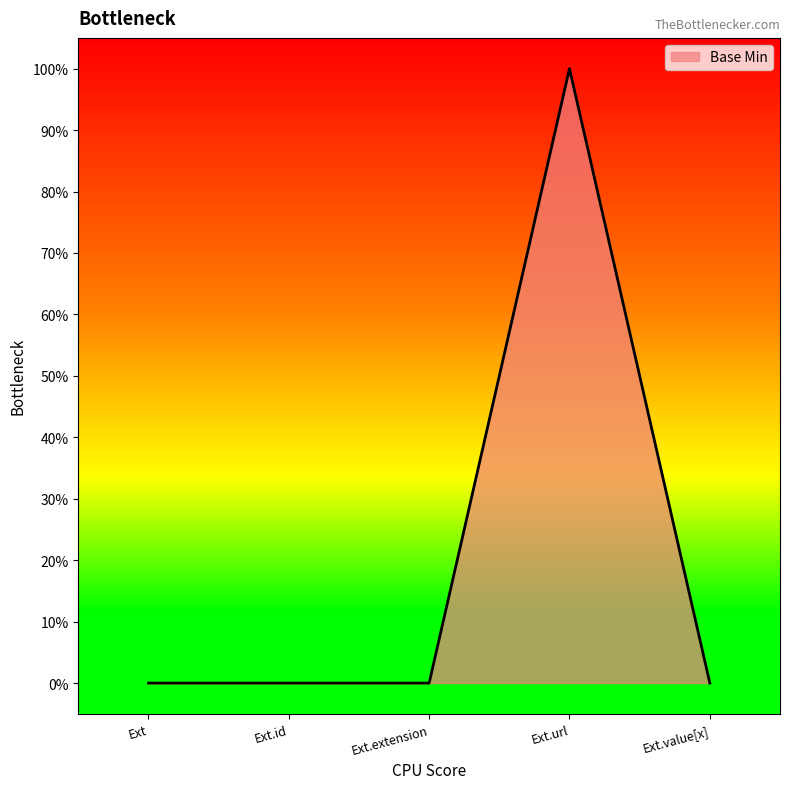

Reading left to right, list all the values displayed in this chart.

0	0	0	1	0